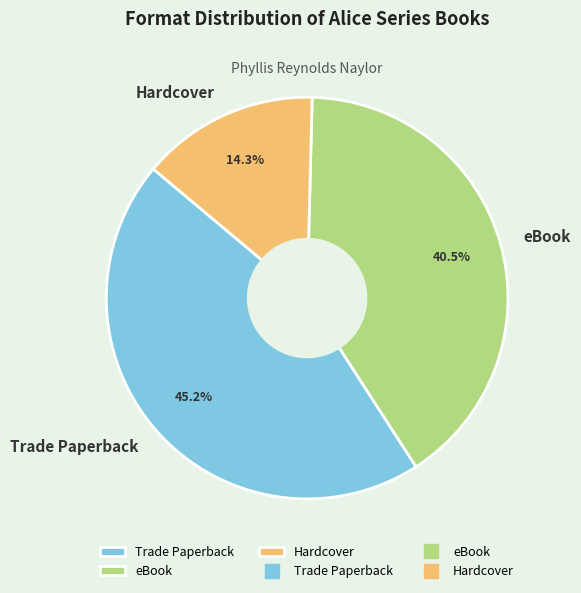

Between Trade Paperback and eBook, which is larger?

Trade Paperback